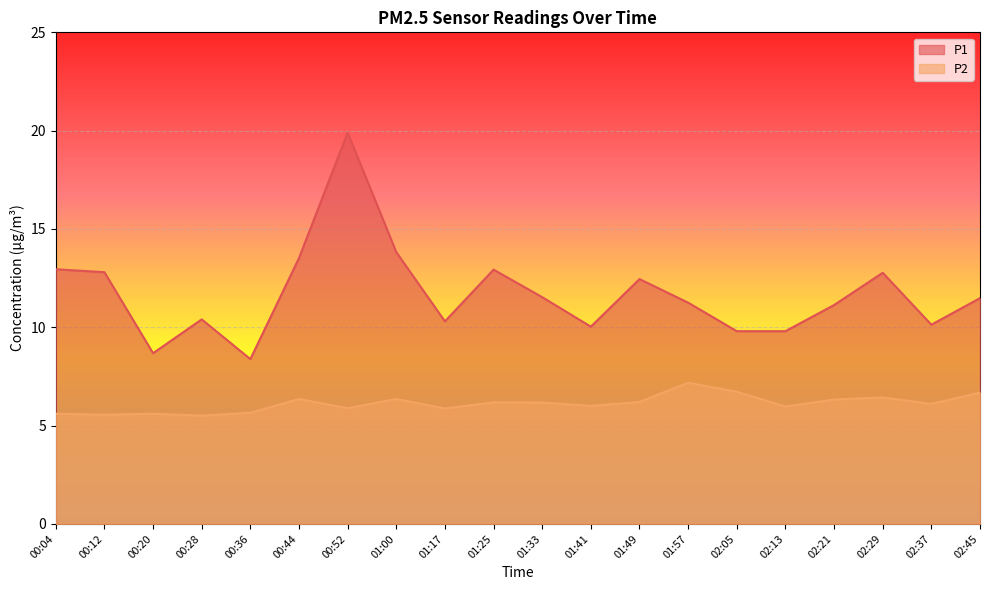

How many data points in P1 are above 11?

12